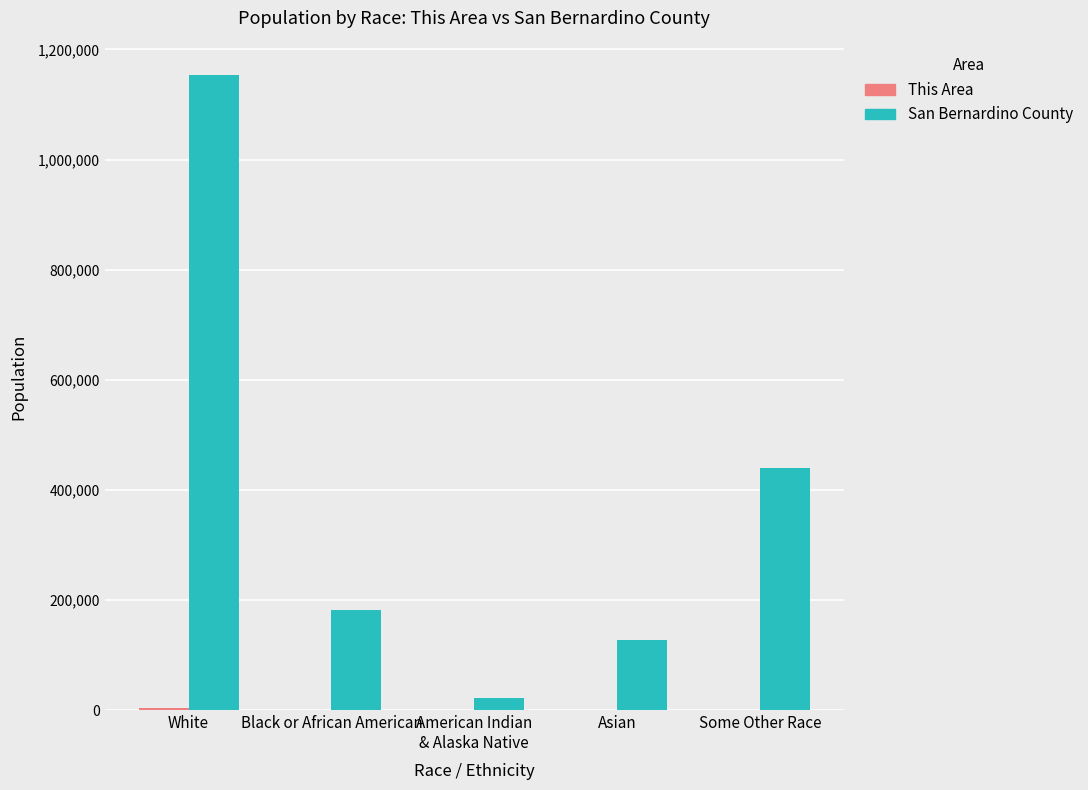

At which category is the sum across all series the highest?

White